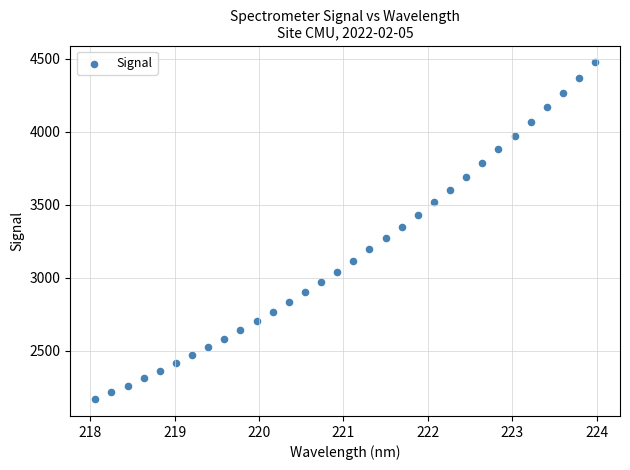

What is the range of X values (max minus min)?

5.9